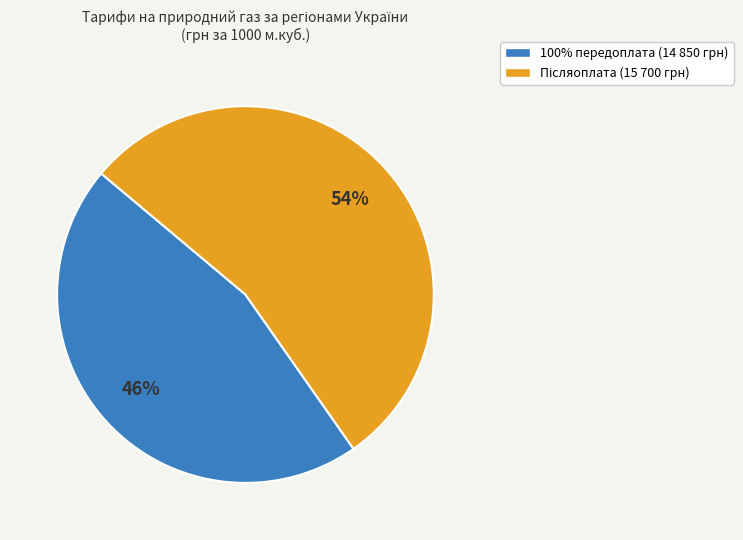

Is there any slice that represents more than half of the pie?

Yes